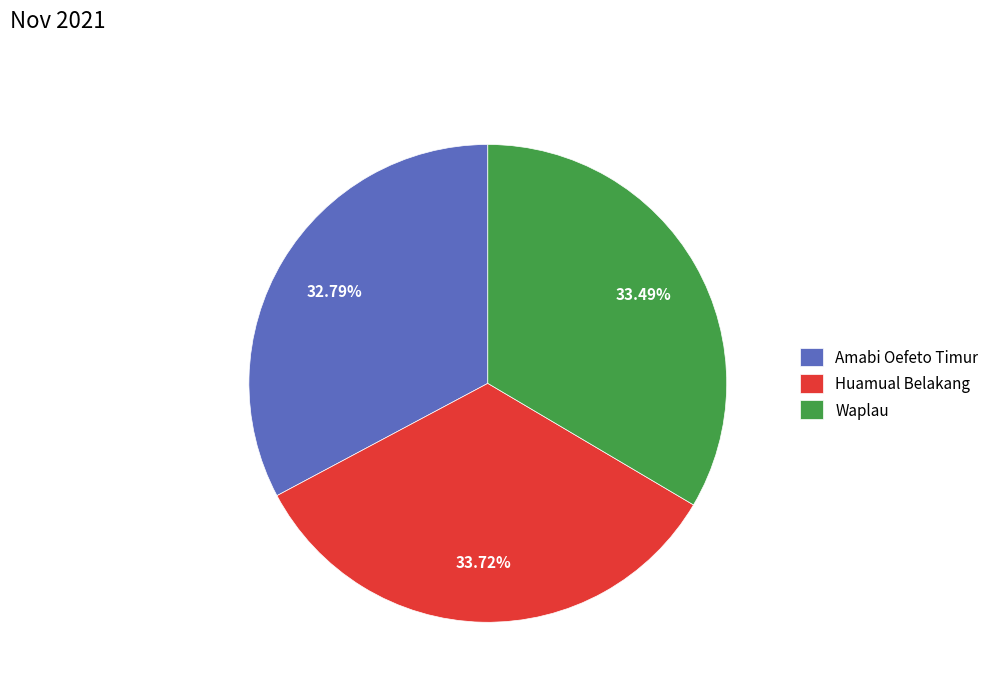

True or false: Waplau accounts for 33% of the total.

True